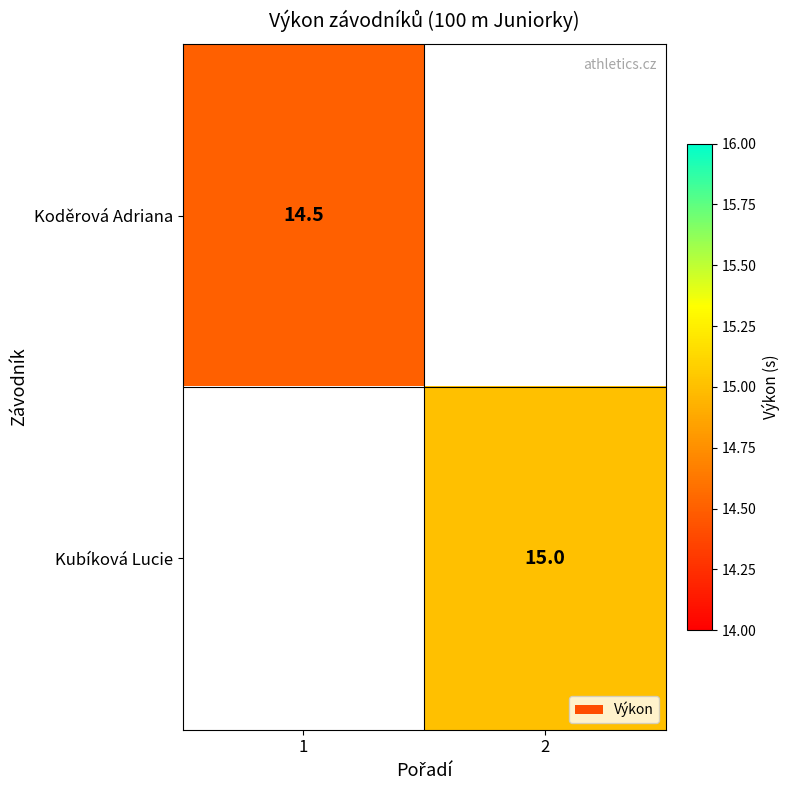

Is the value of Koděrová Adriana at 1 greater than the value of Kubíková Lucie at 2?

No